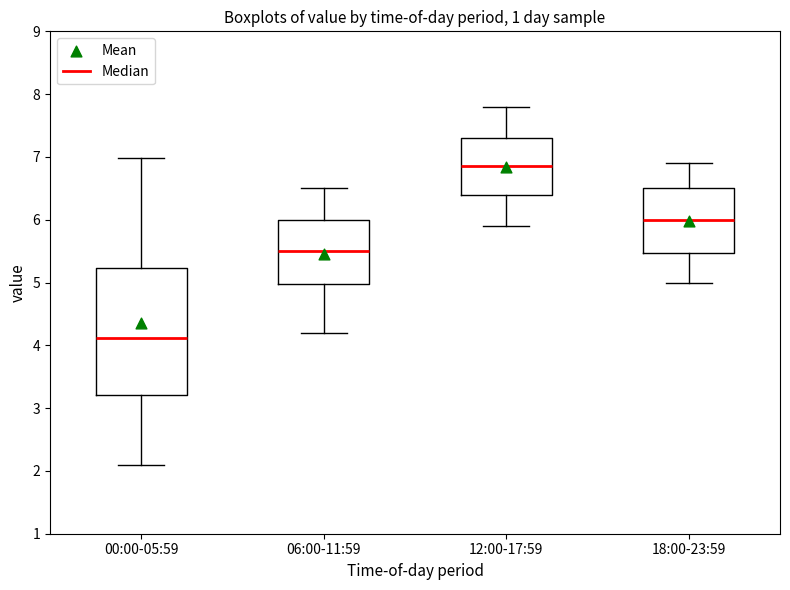

Which box is the tallest, from its lower edge to its upper edge?

00:00-05:59